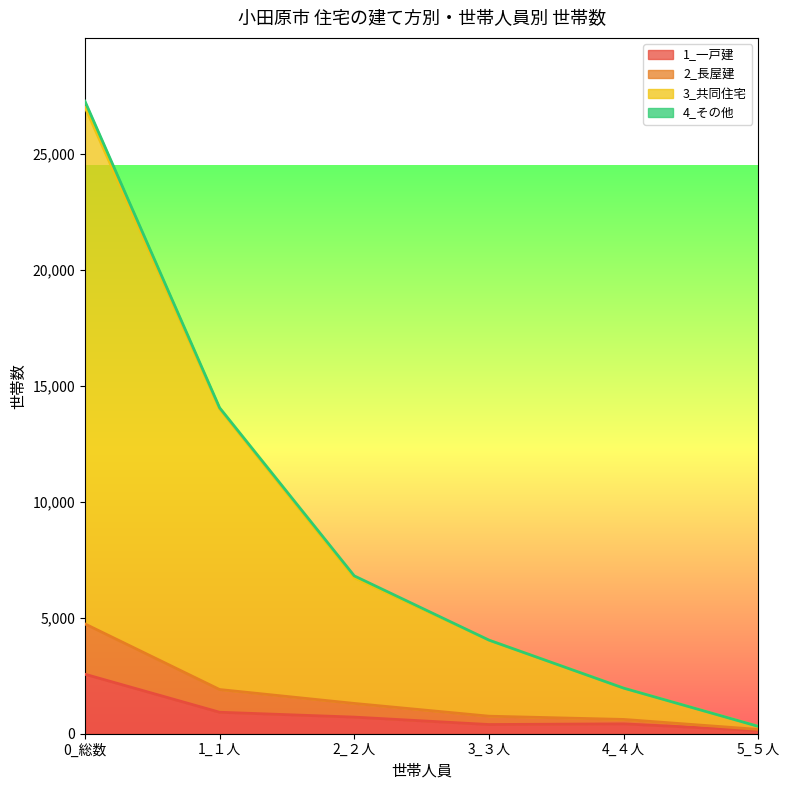

What is the label of the 6th point from the right?

0_総数